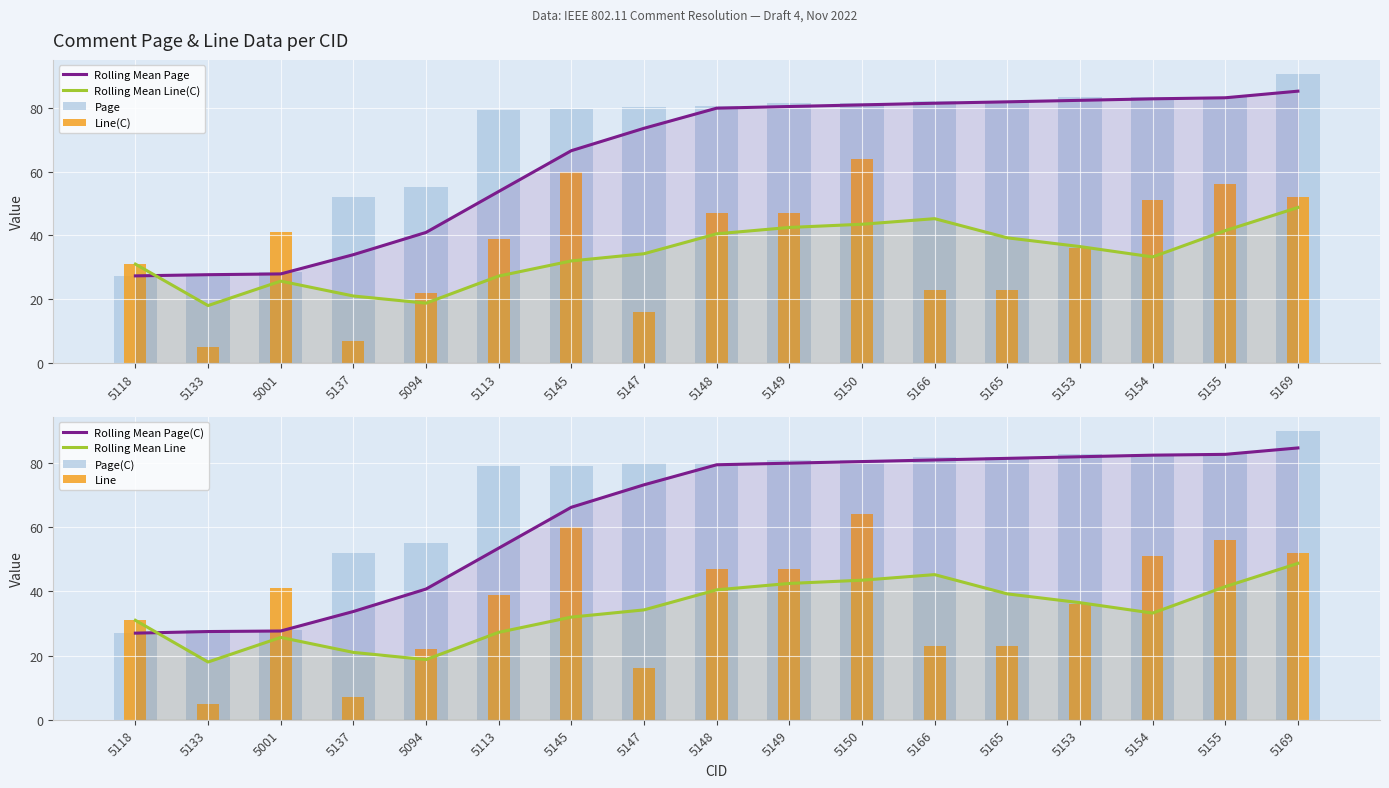

At which label does Line(C) first exceed 39?

5001